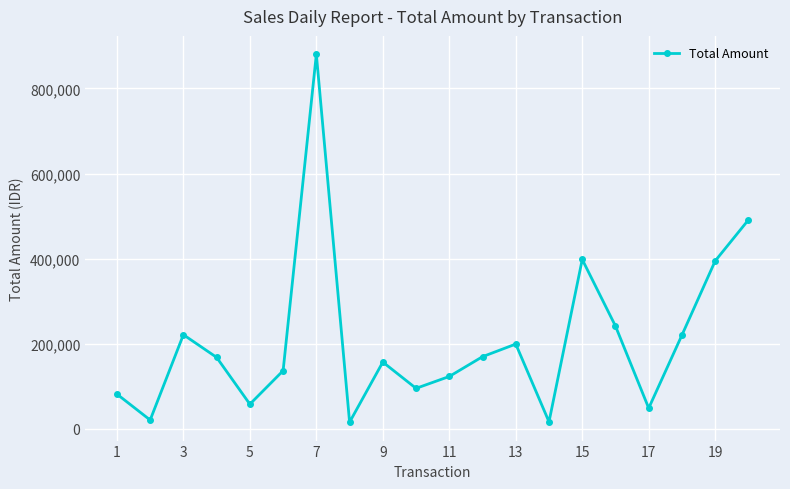

How many lines are shown in the chart?

1